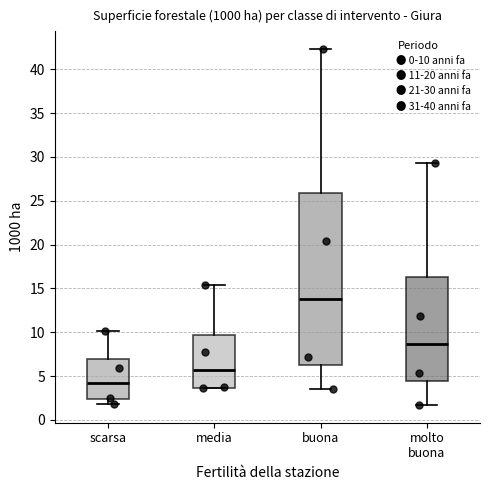

Reading left to right, transcribe this box plot: for each box, give where its median line is, the range the box spans, and where its two whiskers end, as read against the y-axis. The values are not printed on the chart, so give them approximately, as read against the axis.

scarsa: median 4.0, box 2.5 to 7.0, whiskers 2.0 to 10.0
media: median 5.5, box 3.5 to 9.5, whiskers 3.5 to 15.5
buona: median 14.0, box 6.5 to 26.0, whiskers 3.5 to 42.5
molto buona: median 8.5, box 4.5 to 16.5, whiskers 1.5 to 29.5